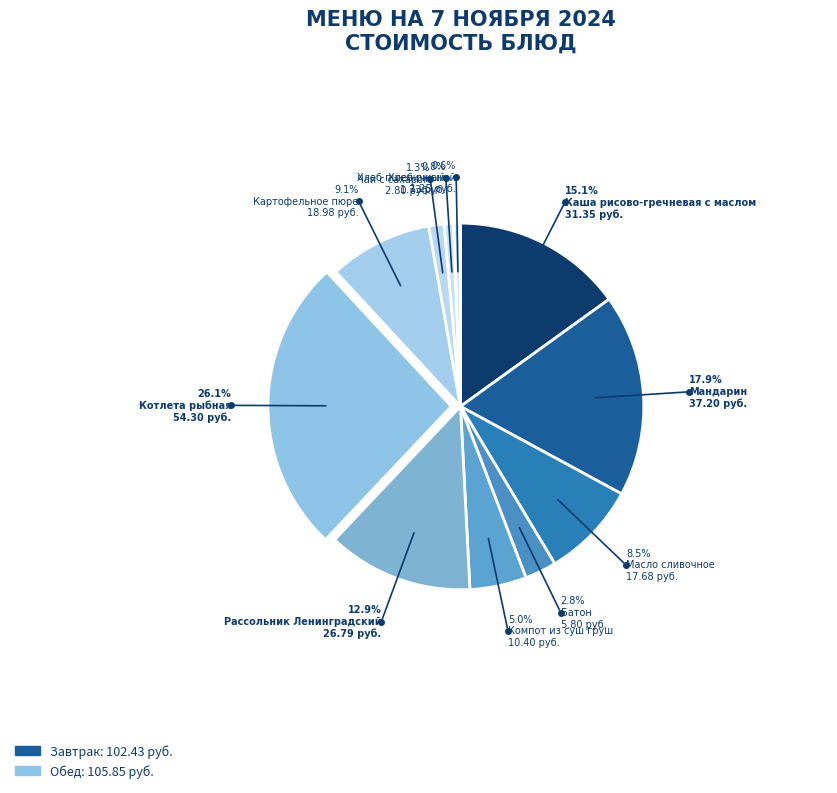

How many segments does this pie chart have?

11